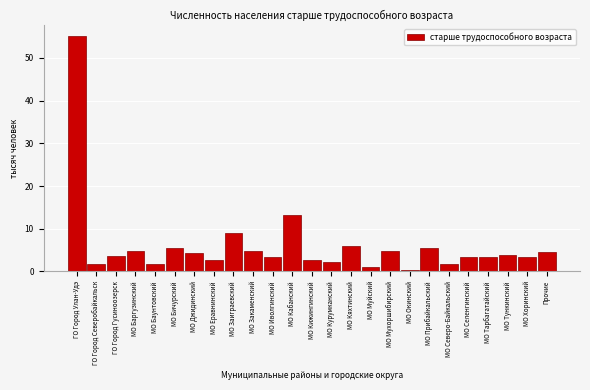

Is it true that the value at МО Тарбагатайский is 3.5?

True